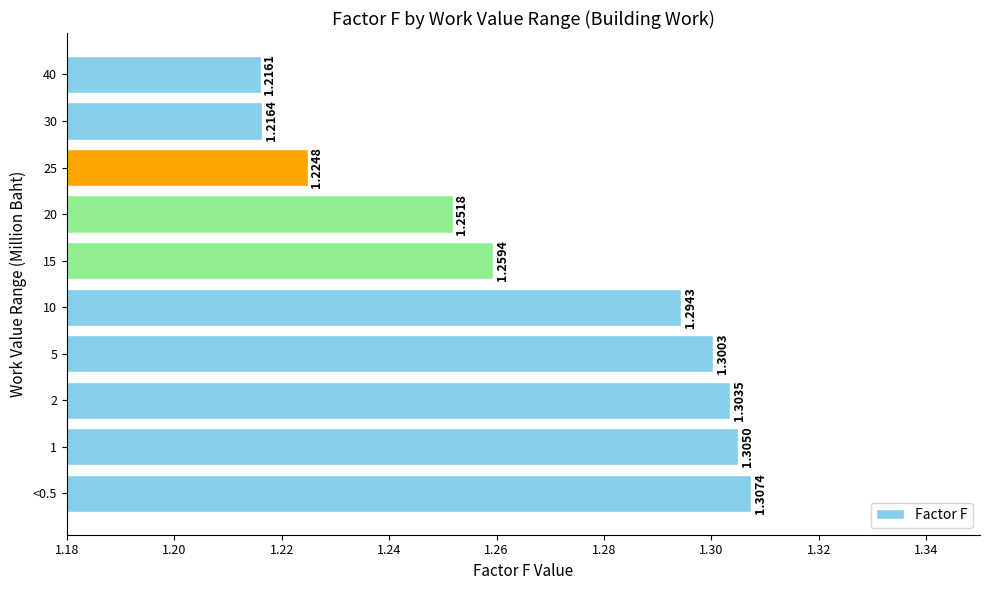

Between 25 and 5, which is larger?

5